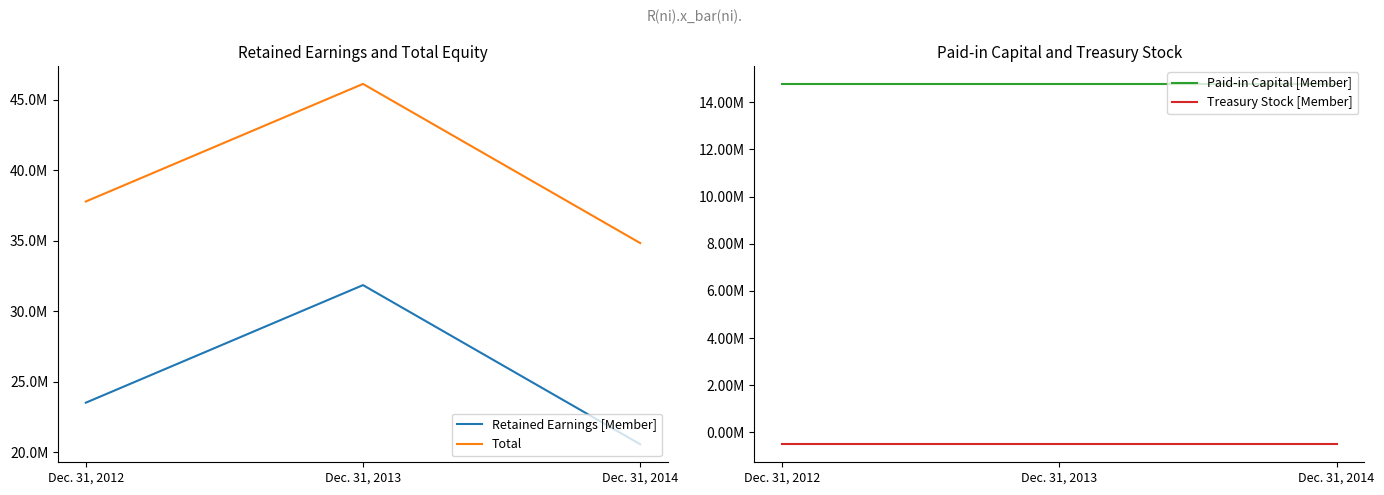

At which label is Paid-in Capital [Member] closest to 14780100?

Dec. 31, 2012